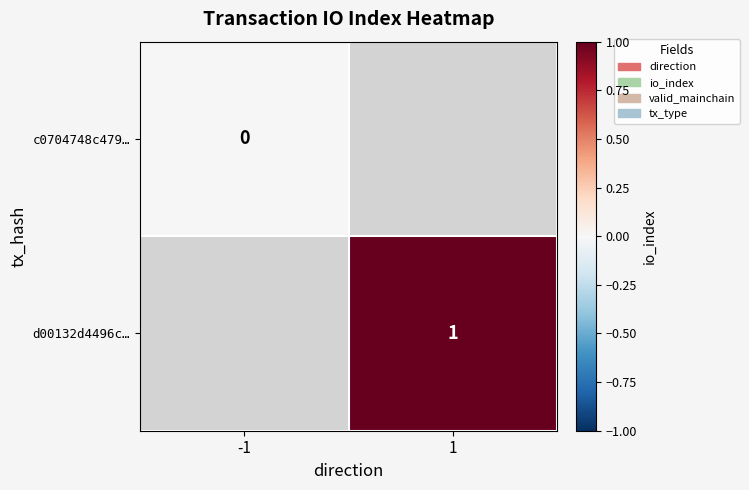

At which category does the chart reach its minimum across all series?

-1